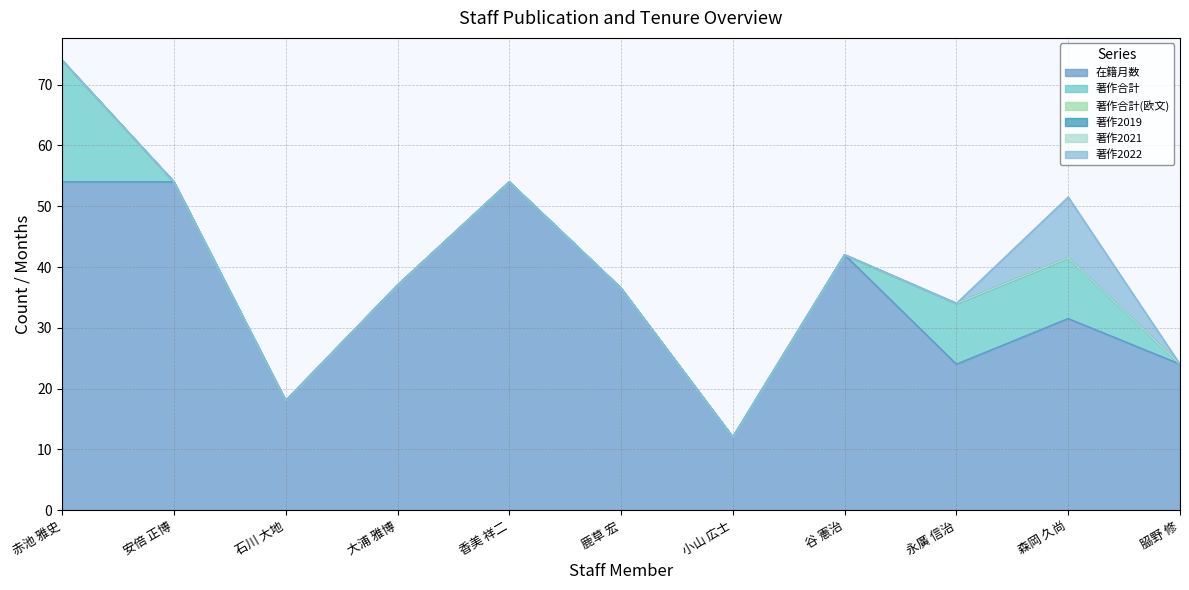

True or false: 著作合計(欧文) and 著作2019 intersect in this chart.

False